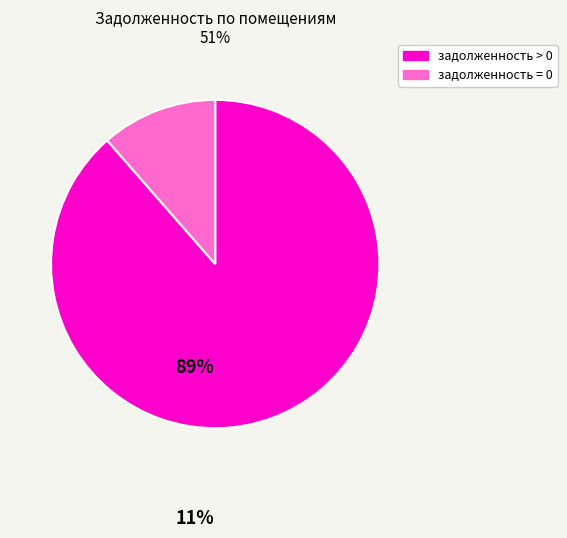

Is there any slice that represents more than half of the pie?

Yes